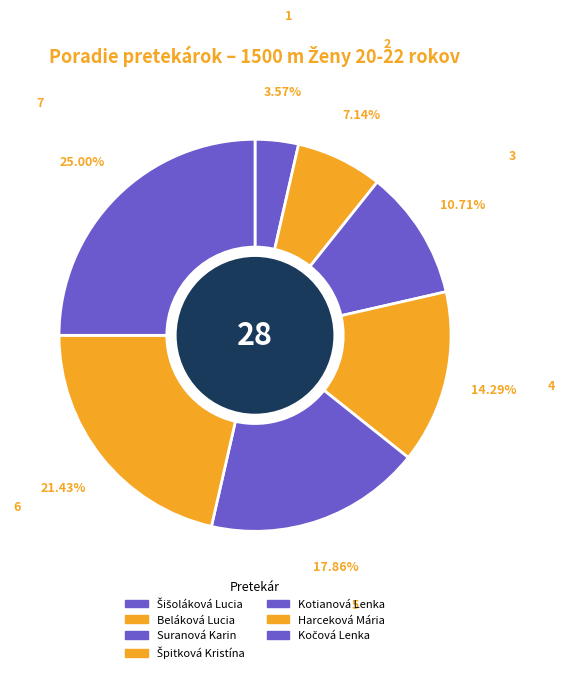

Does Beláková Lucia account for over 50% of the chart?

No